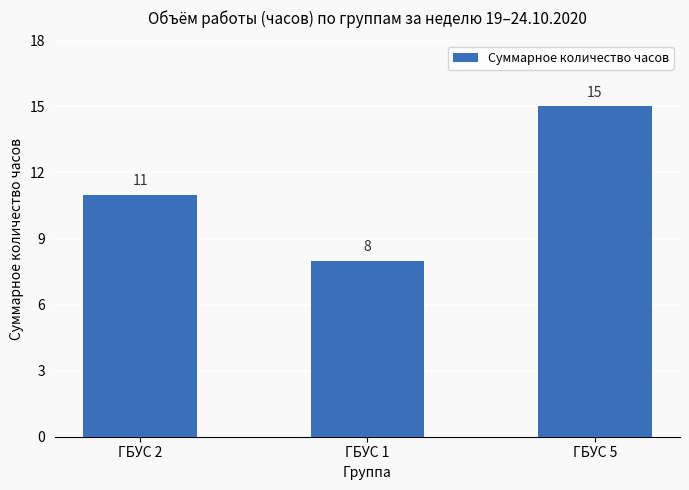

Between ГБУС 5 and ГБУС 1, which is larger?

ГБУС 5